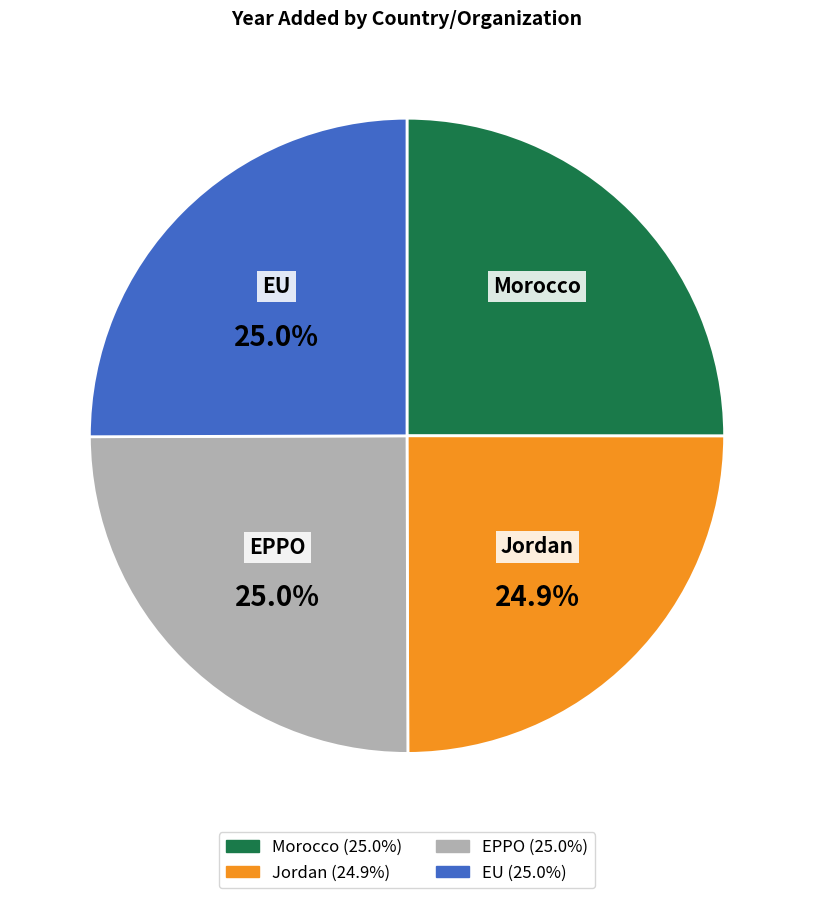

To the nearest percent, what portion does Morocco represent?

25%